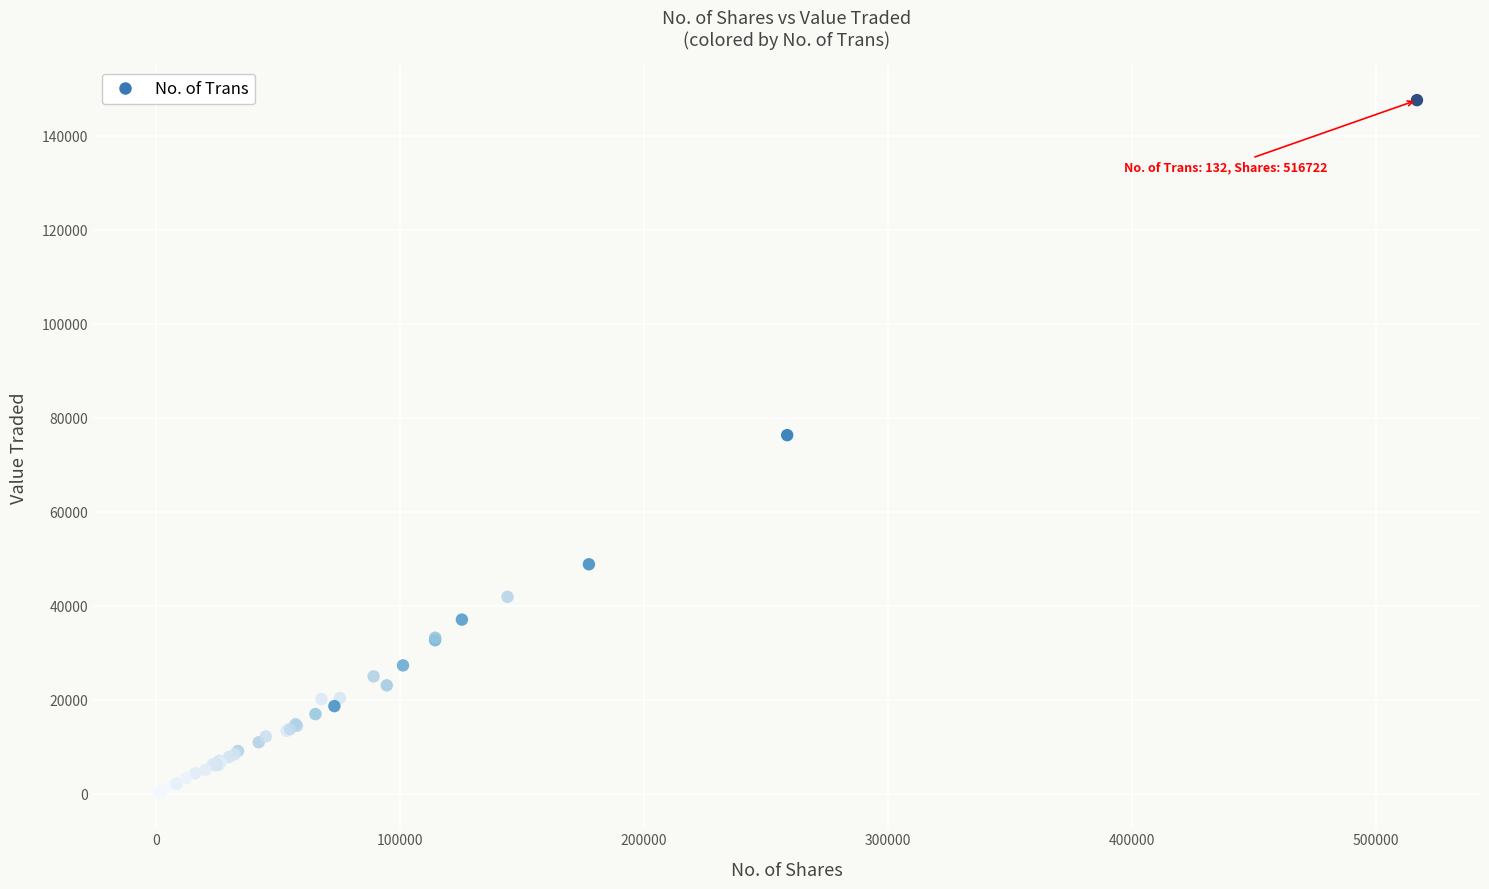

What Y value in the scatter plot is closest to 73802?

76297